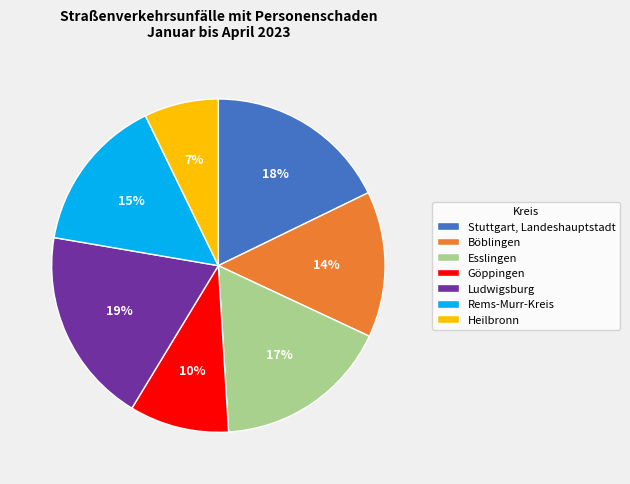

Combined, do Esslingen and Rems-Murr-Kreis account for over 50%?

No